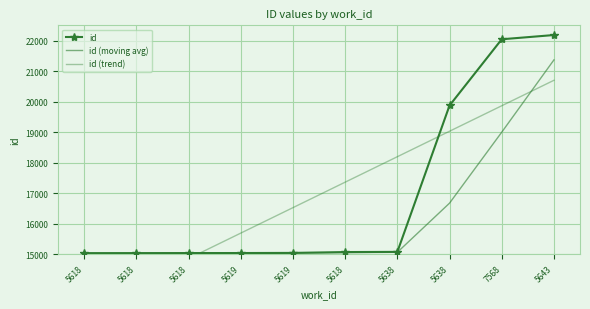

What is the value of the 3rd point from the left?

15032